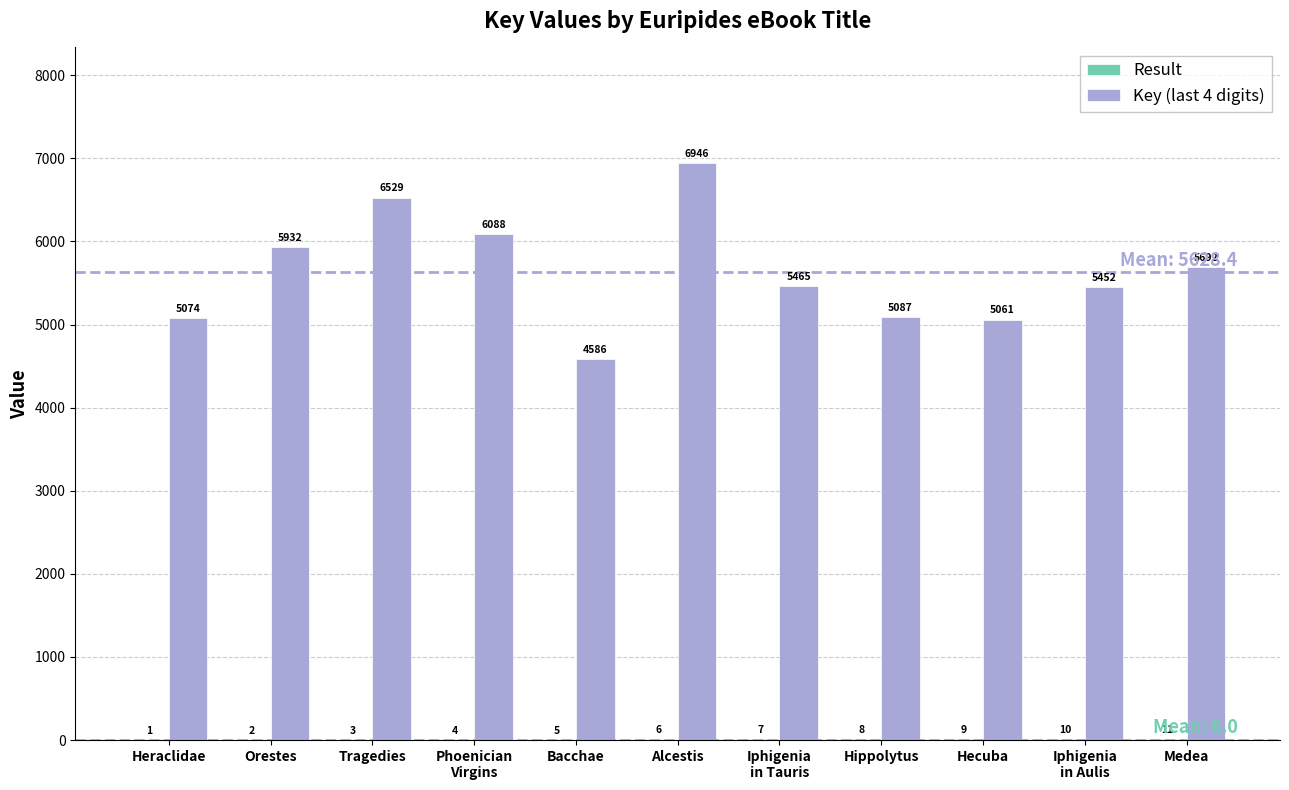

What is the sum of all Key (last 4 digits) values?

61912